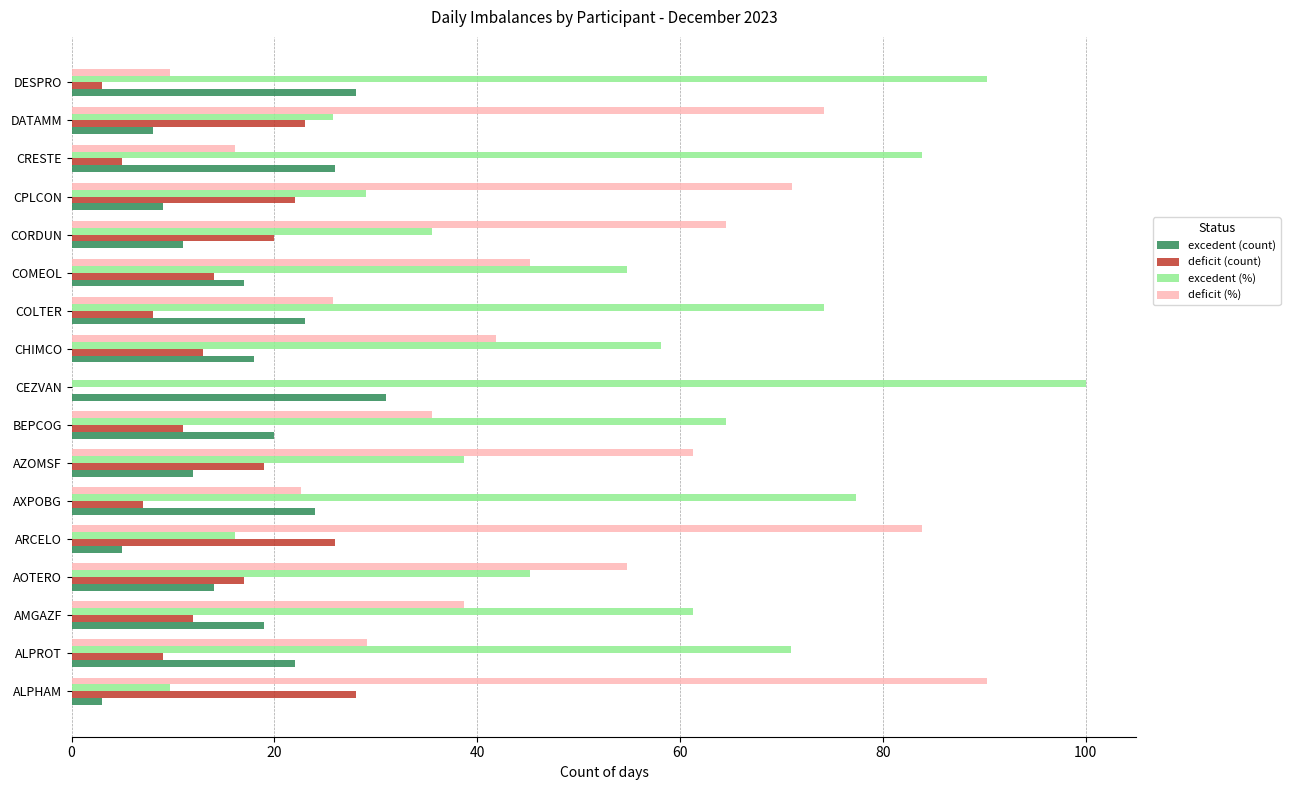

What is the sum of all excedent (%) values?

935.4